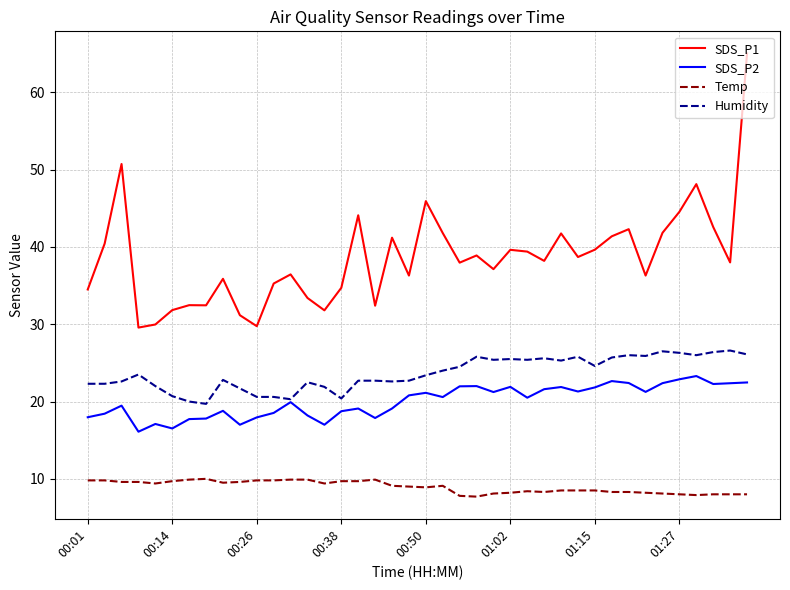

Rank the series by their maximum value, from lowest to highest.

Temp, SDS_P2, Humidity, SDS_P1